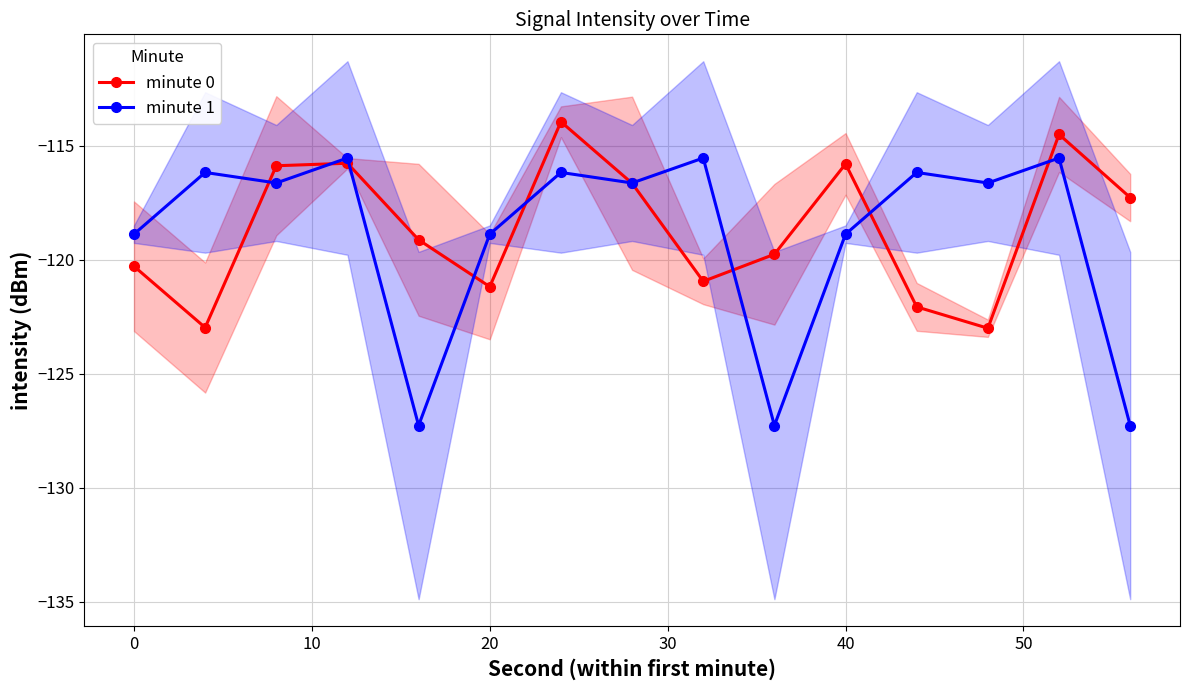

What is the greatest value displayed?

-113.9